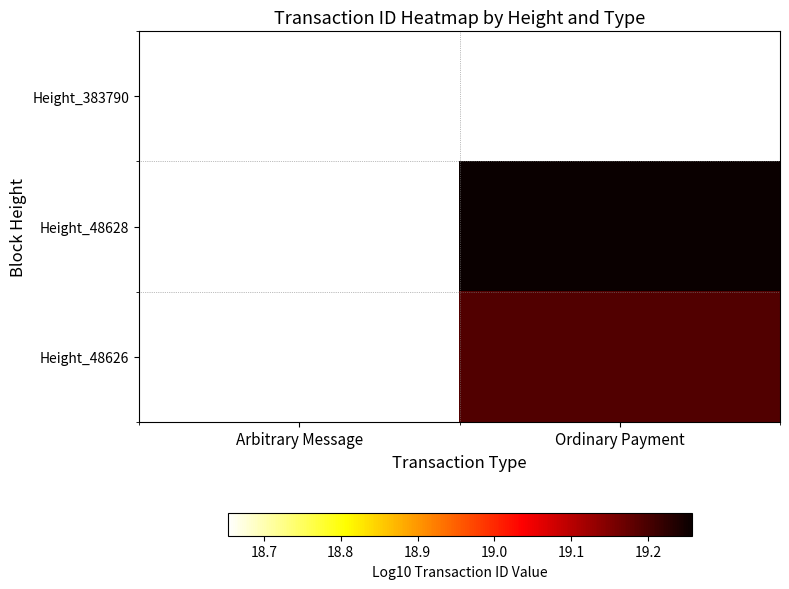

At how many categories does at least one series exceed 18?

2